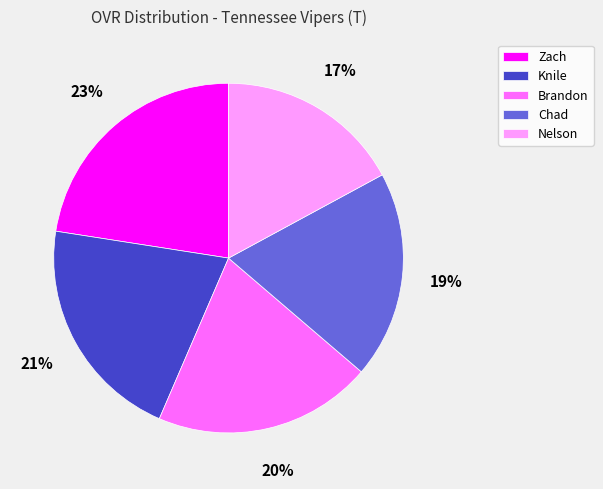

Do Brandon and Chad together represent more than half of the pie?

No